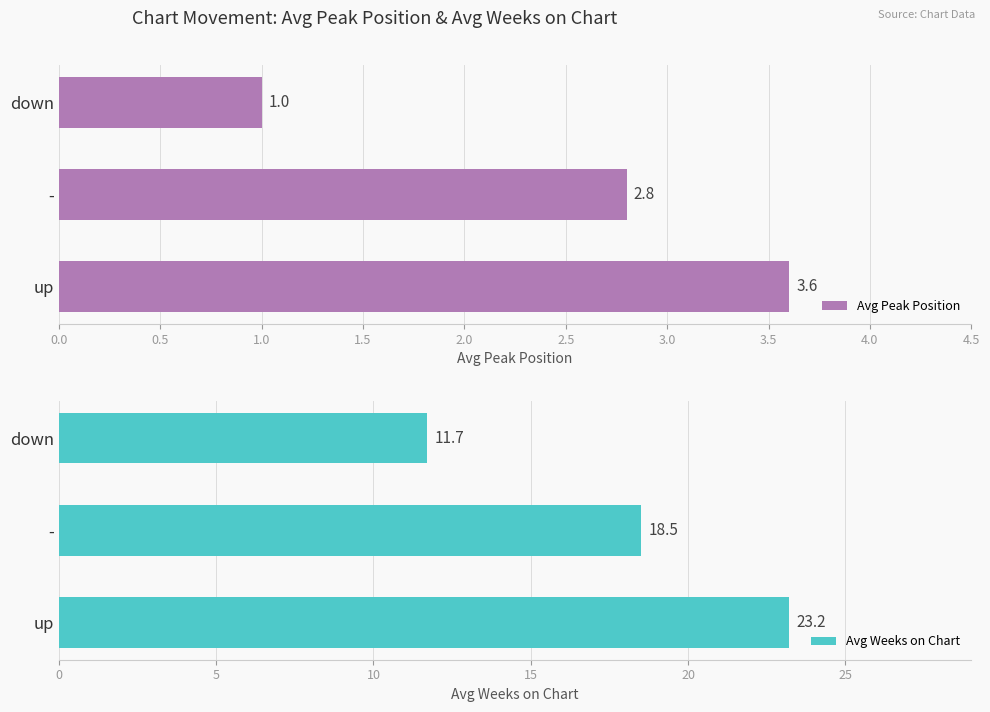

At how many categories does at least one series exceed 4?

3